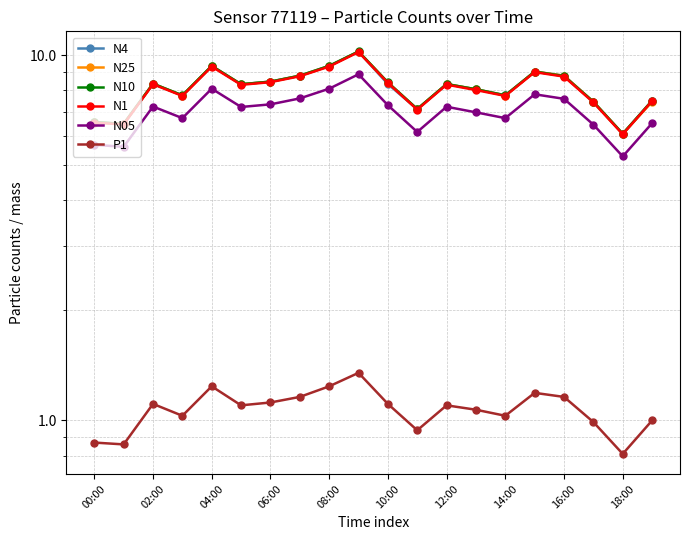

What position from the left is 14:00?

15